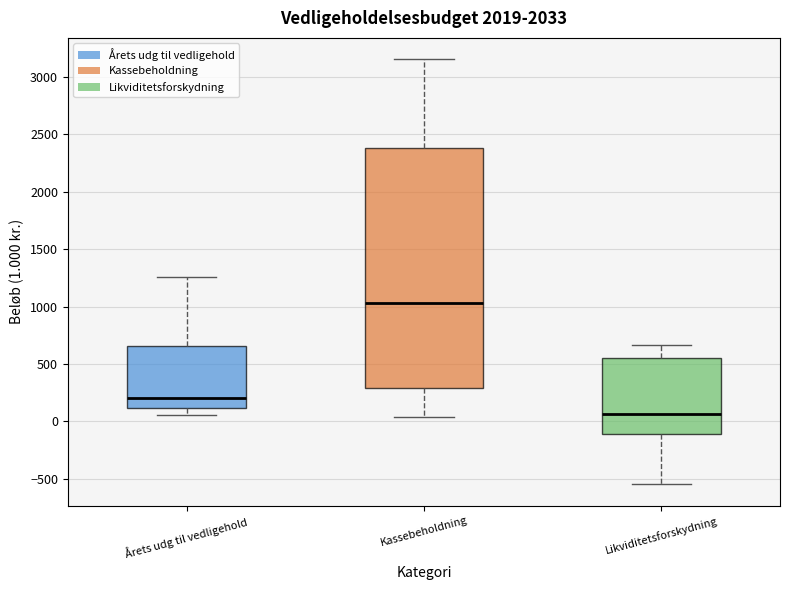

Comparing the boxes themselves (not the whiskers), which one is the tallest?

Kassebeholdning